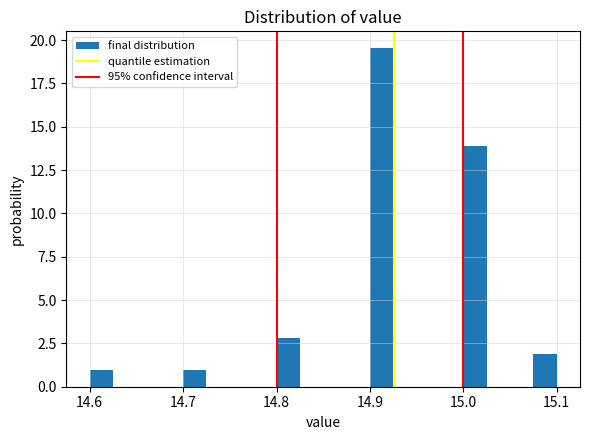

Around what value on the x-axis is the tallest bar? Give the approximate position of its centre, as read against the axis.

14.91